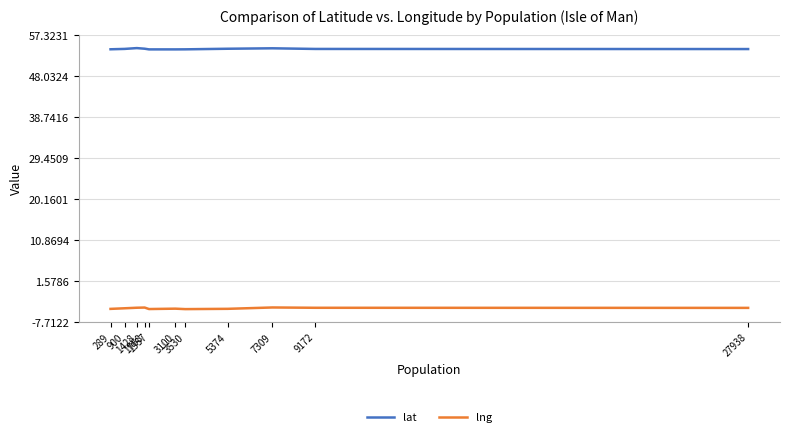

The value of lng at 3530 is -4.8. True or false?

True